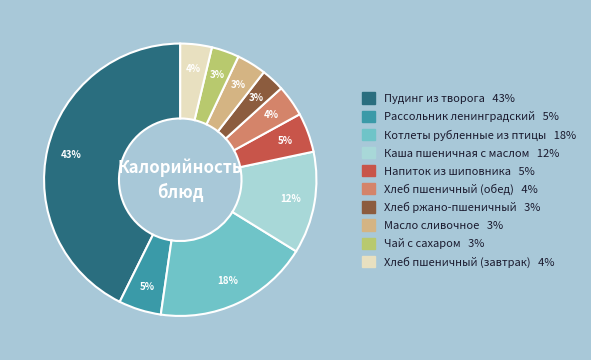

Does any single category account for the majority?

No